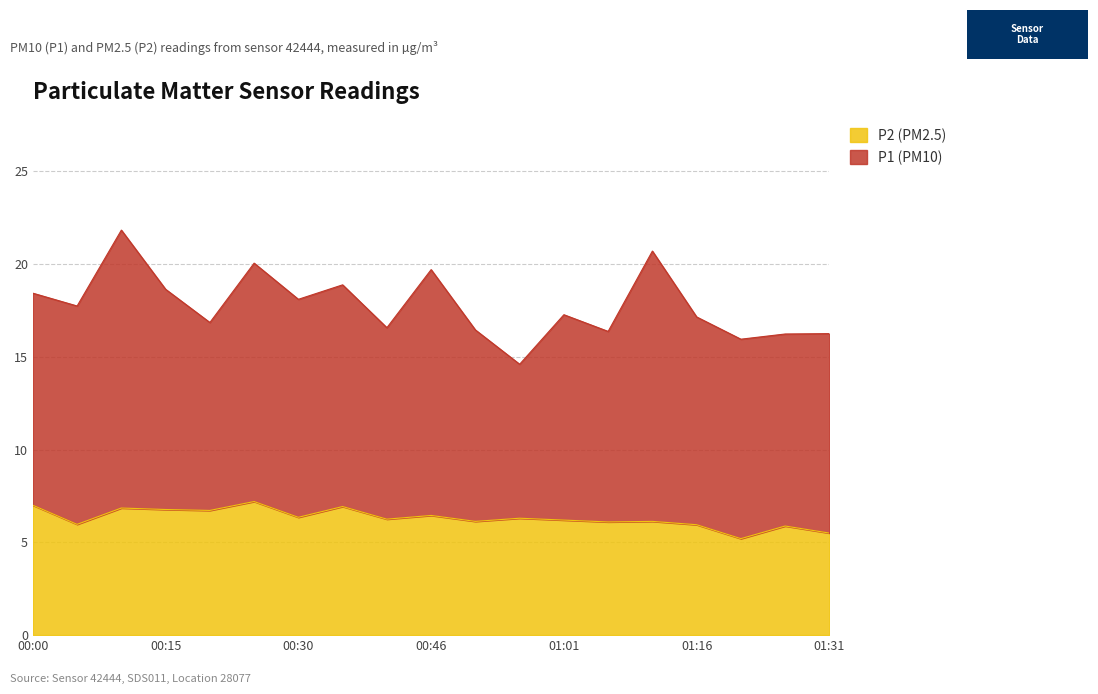

How many lines are shown in the chart?

2